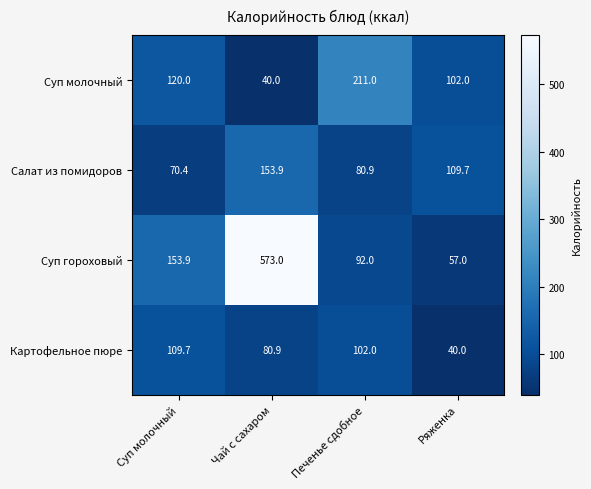

What is the smallest value displayed?

40.0